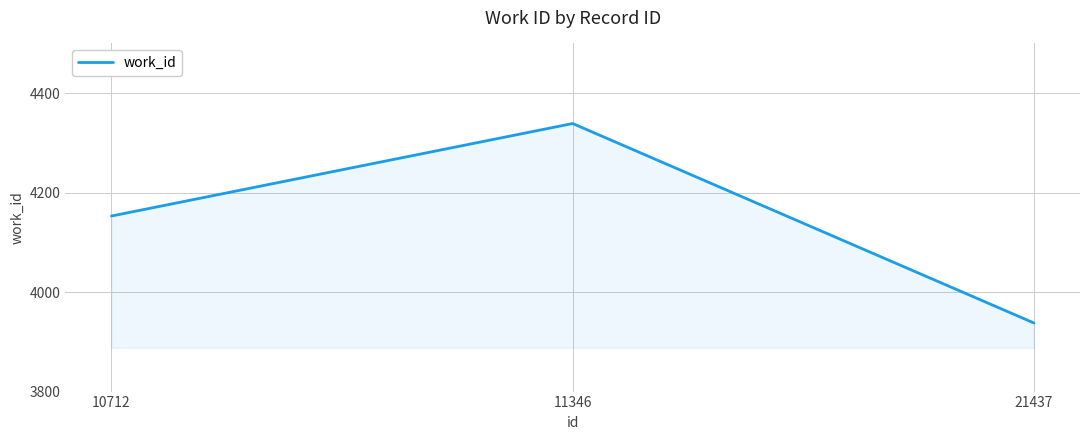

The chart shows a value of 2307 at 21437. True or false?

False